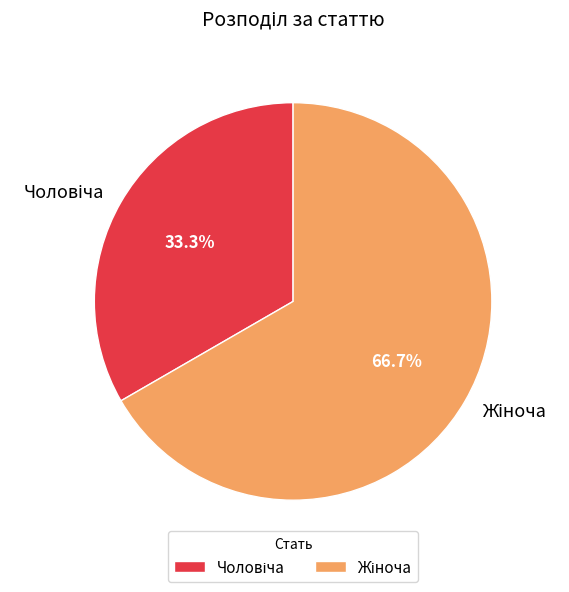

Is there a majority slice in this chart?

Yes